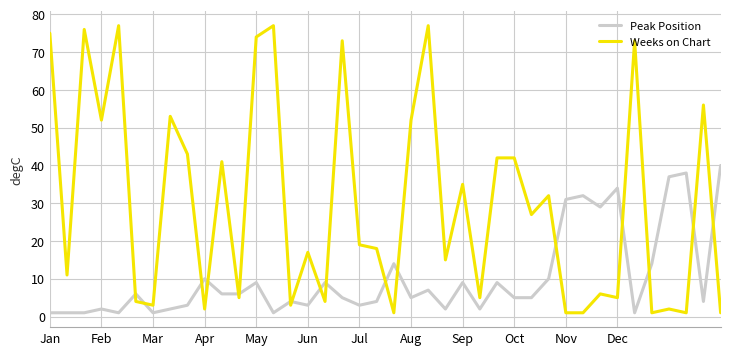

What is the difference between the maximum and minimum values in the Peak Position series?

39